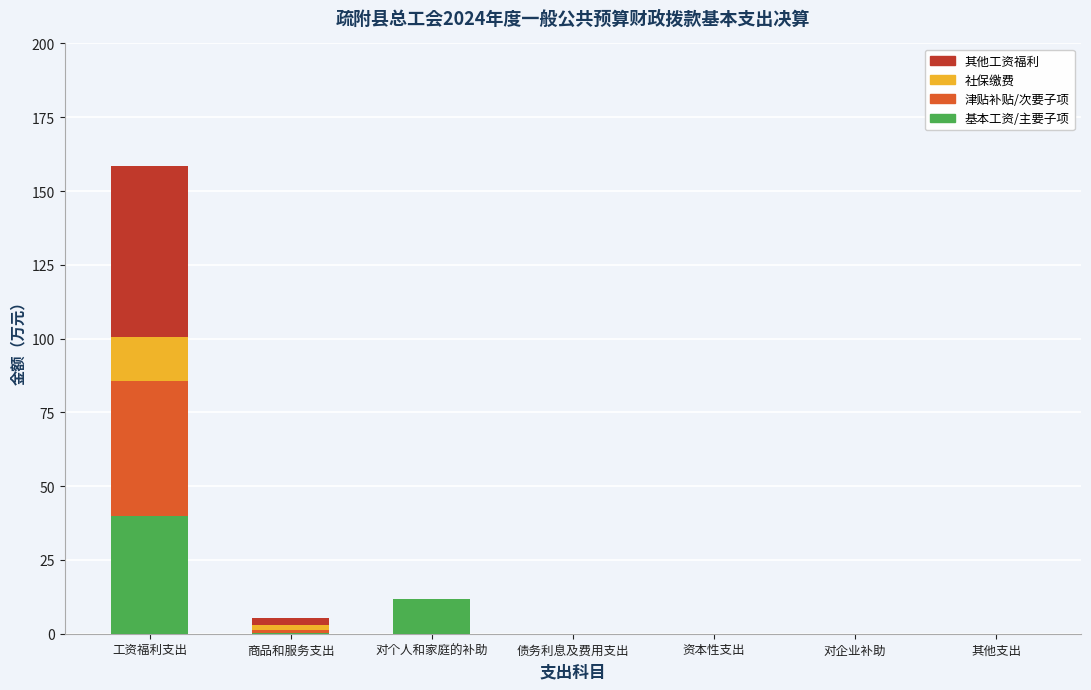

What is the total value across all series at 对个人和家庭的补助?

11.9